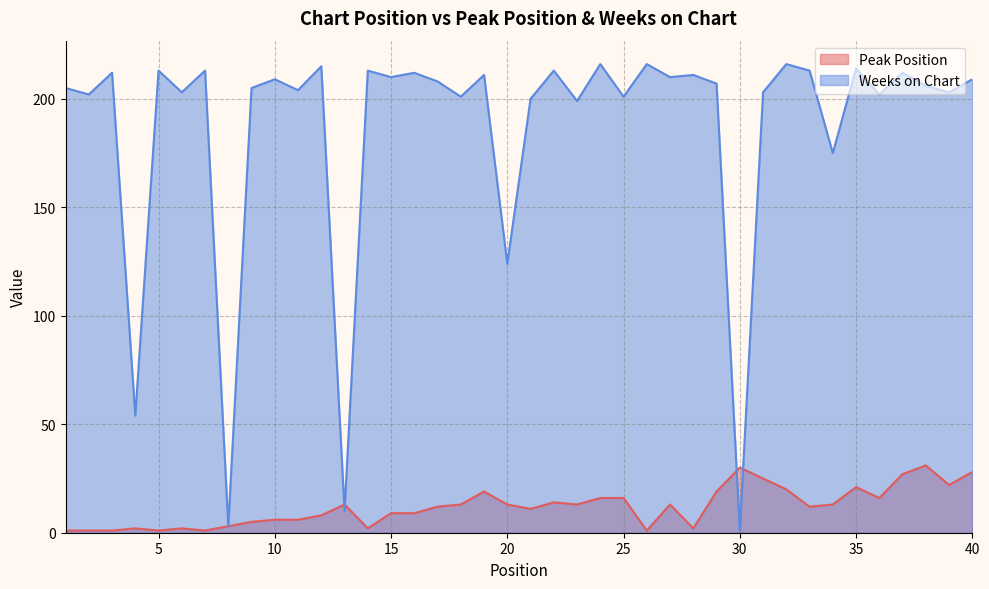

What is the approximate value of Weeks on Chart at 14, to the nearest 10?

210